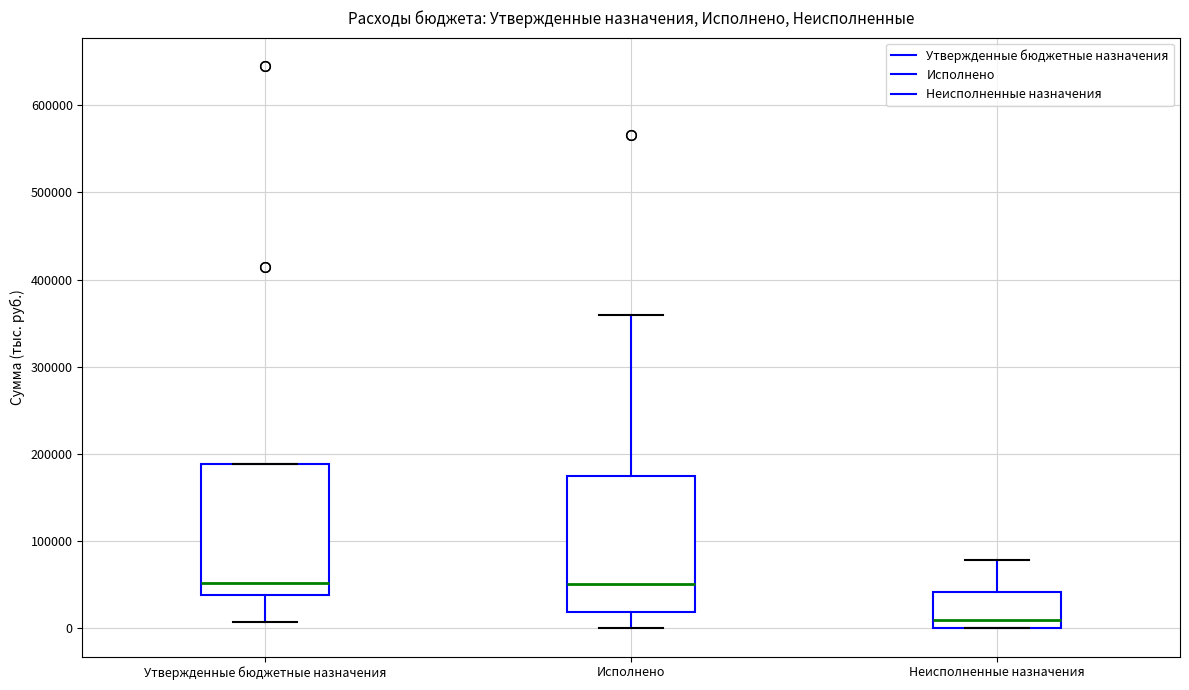

Reading left to right, transcribe this box plot: for each box, give where its median line is, the range the box spans, and where its two whiskers end, as read against the y-axis. The values are not printed on the chart, so give them approximately, as read against the axis.

Утвержденные бюджетные назначения: median 50000, box 40000 to 190000, whiskers 10000 to 190000
Исполнено: median 50000, box 20000 to 180000, whiskers 0 to 360000
Неисполненные назначения: median 10000, box 0 to 40000, whiskers 0 to 80000